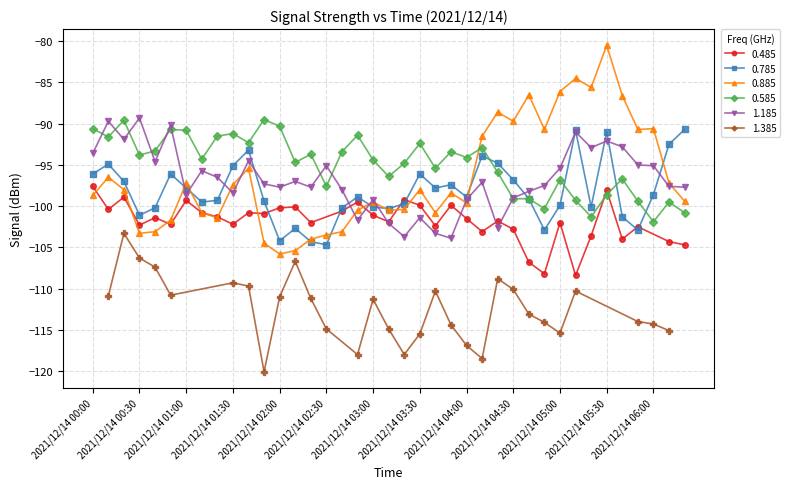

True or false: 0.885 and 0.585 cross at least once.

True